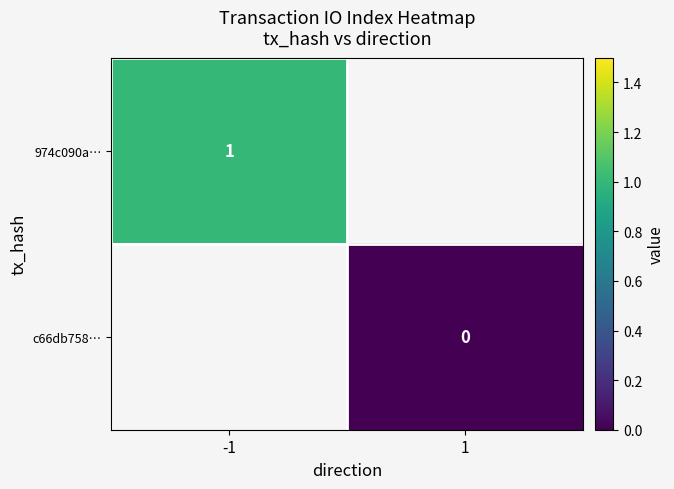

Which category has the lowest value across all series?

1